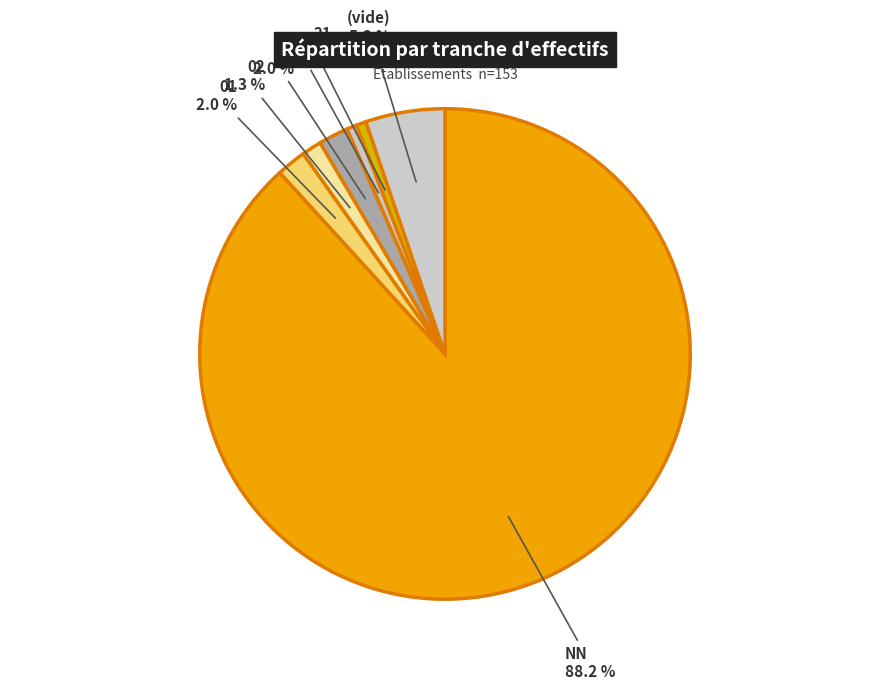

How many segments does this pie chart have?

7